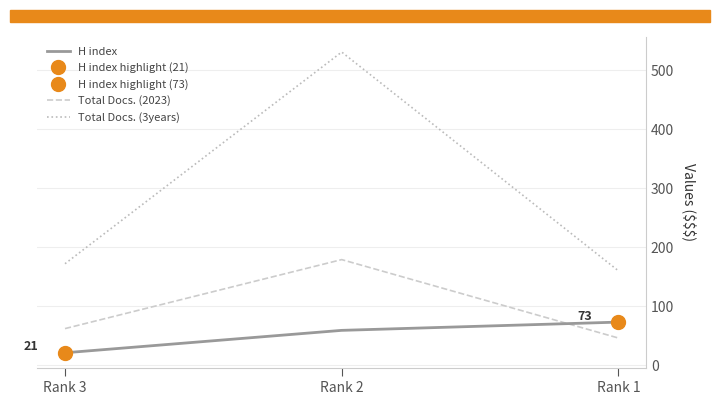

At Rank 3, list the series in order from largest to smallest.

Total Docs. (3years), Total Docs. (2023), H index